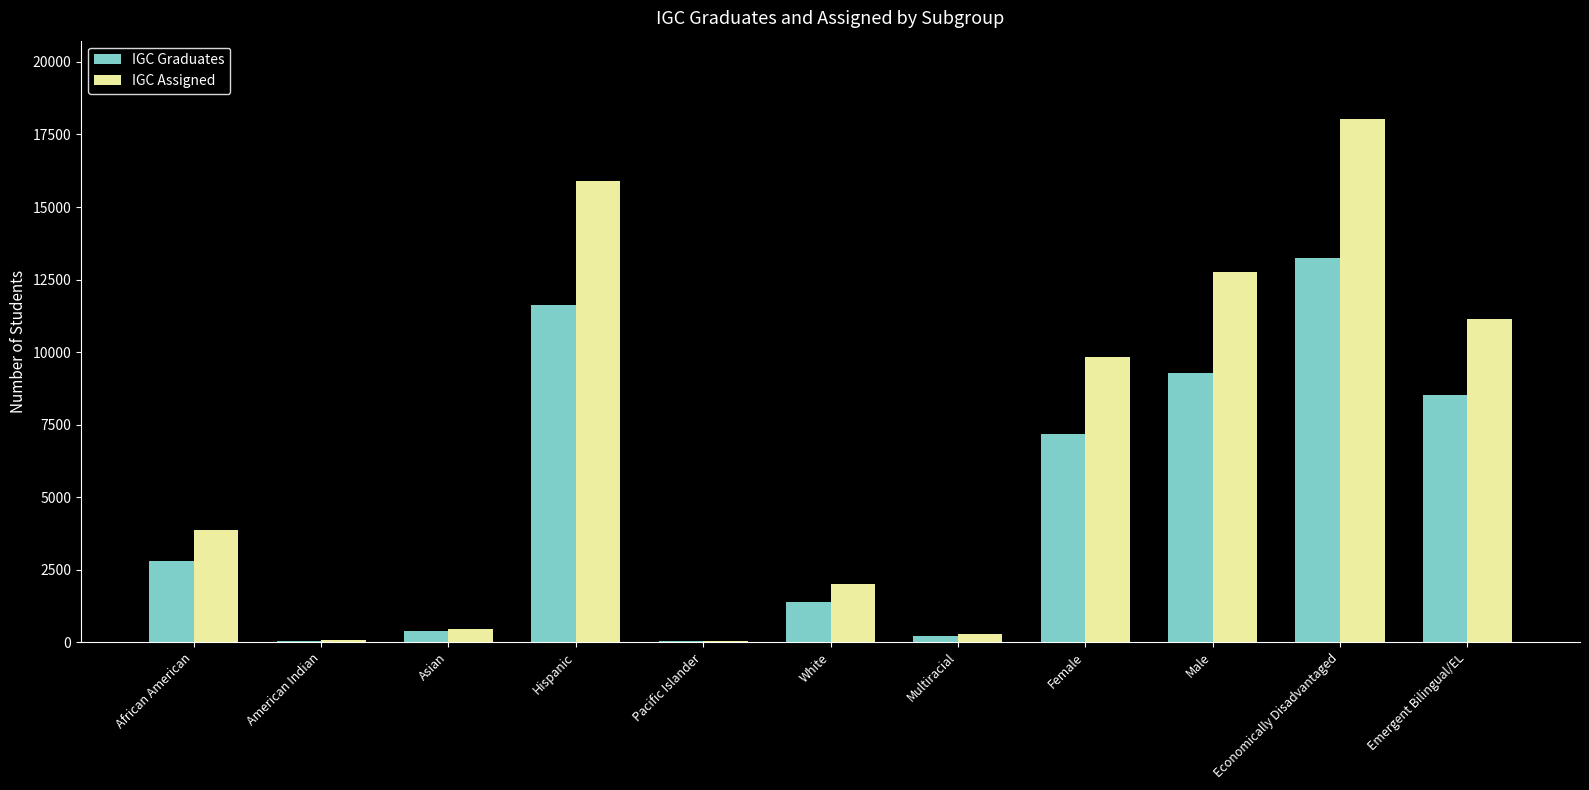

What is the total value across all series at African American?

6675